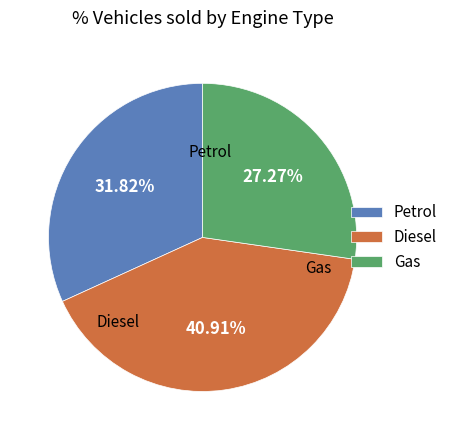

Is the sum of Gas and Petrol greater than half?

Yes